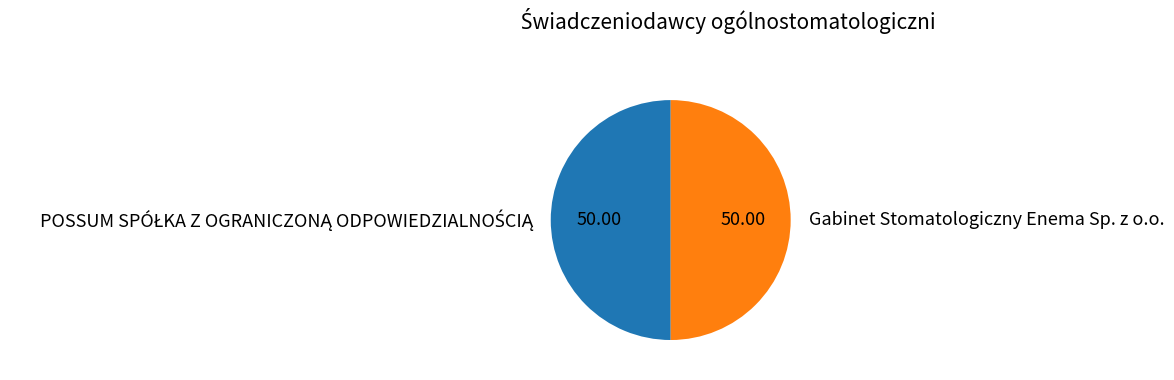

What is the change in value from POSSUM SPÓŁKA Z OGRANICZONĄ ODPOWIEDZIALNOŚCIĄ to Gabinet Stomatologiczny Enema Sp. z o.o.?

-2697